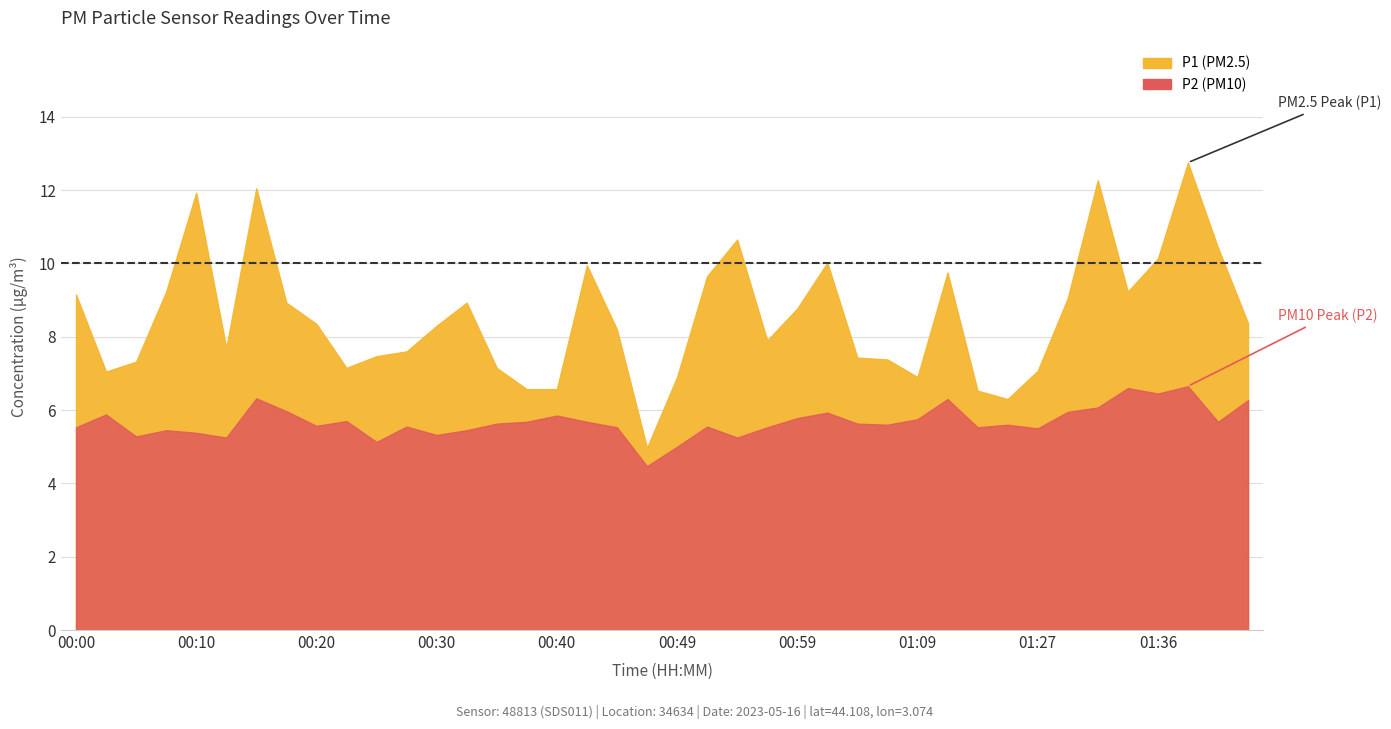

Which series has the largest range (max minus min)?

P1